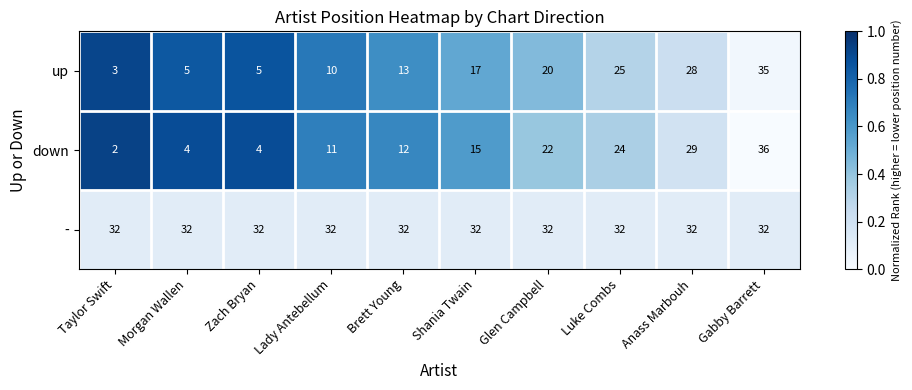

At which label is up closest to 19?

Glen Campbell